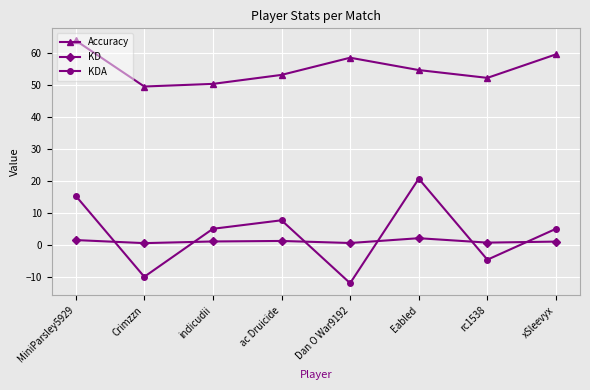

What is the label of the 7th point from the left?

rc1538